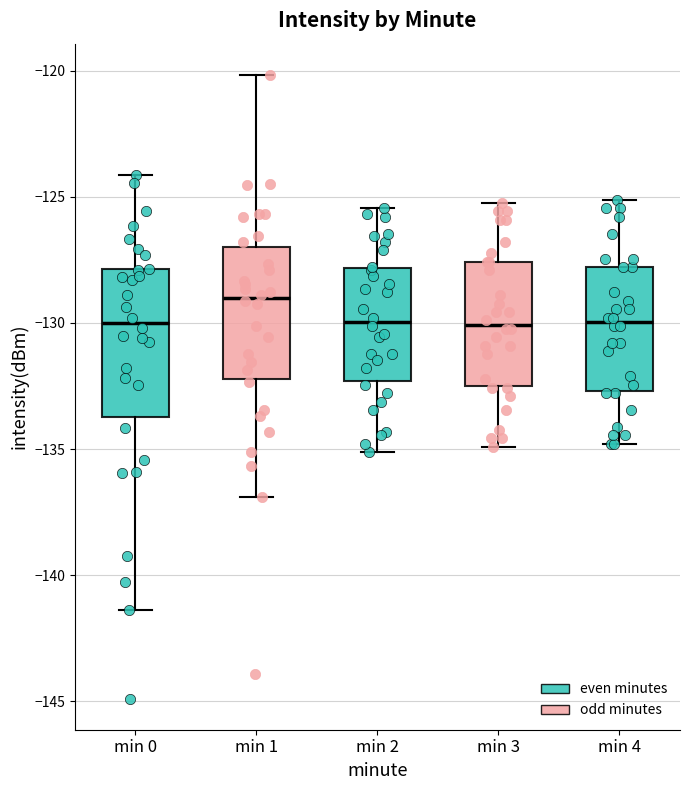

Reading left to right, transcribe this box plot: for each box, give where its median line is, the range the box spans, and where its two whiskers end, as read against the y-axis. The values are not printed on the chart, so give them approximately, as read against the axis.

min 0: median -130.0, box -133.5 to -128.0, whiskers -141.5 to -124.0
min 1: median -129.0, box -132.0 to -127.0, whiskers -137.0 to -120.0
min 2: median -130.0, box -132.5 to -128.0, whiskers -135.0 to -125.5
min 3: median -130.0, box -132.5 to -127.5, whiskers -135.0 to -125.0
min 4: median -130.0, box -132.5 to -128.0, whiskers -135.0 to -125.0